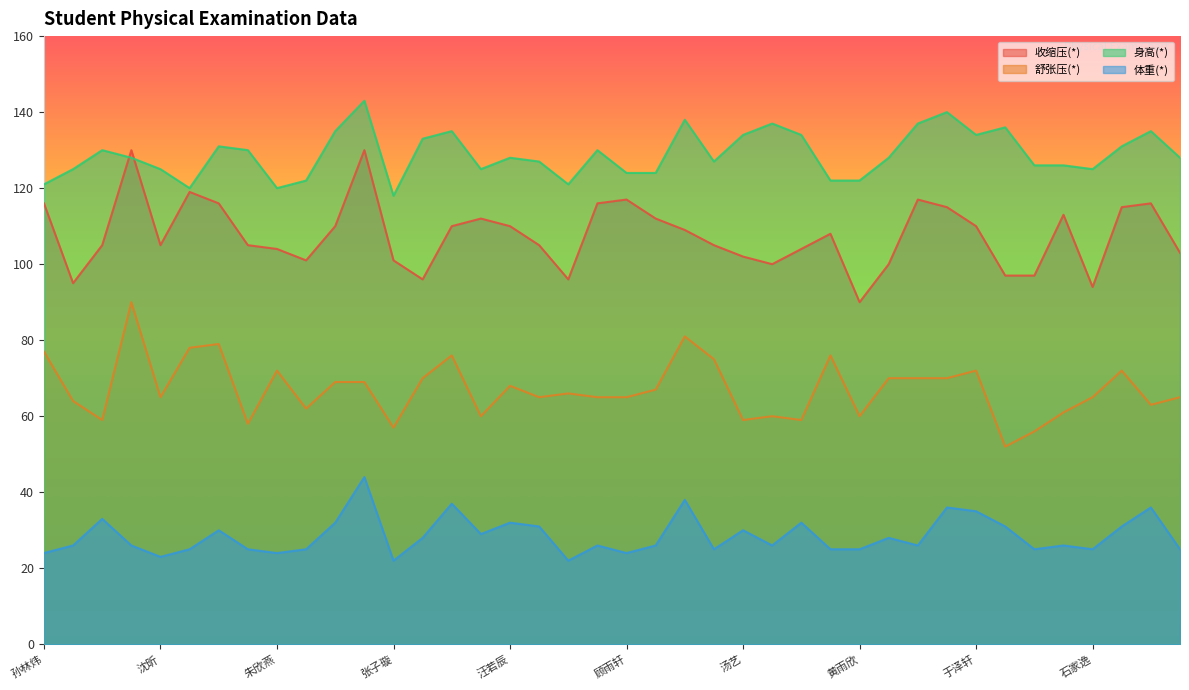

Reading left to right, transcribe all the data shown in this chart.

收缩压(*): 孙林炜=116	余佳佳=95	向元浩=105	单毅龙=130	沈昕=105	李傲妍=119	李欣然=116	杨紫菡=105	朱欣燕=104	高媛媛=101	孙文博=110	朱其帅=130	张子璇=101	陈远=96	戴广昊=110	刘一风=112	汪若辰=110	周欣悦=105	张钦轩=96	李清芸=116	顾雨轩=117	王伟宸=112	谢衍康=109	王梦杰=105	汤艺=102	胡宇航=100	徐梓铭=104	周诗妍=108	黄雨欣=90	王紫柔=100	谢佳橙=117	高天宇=115	于泽轩=110	孟令宣=97	杨松=97	张帅=113	石家逸=94	李铭柚=115	黄子轩=116	徐汝萱=103
舒张压(*): 孙林炜=77	余佳佳=64	向元浩=59	单毅龙=90	沈昕=65	李傲妍=78	李欣然=79	杨紫菡=58	朱欣燕=72	高媛媛=62	孙文博=69	朱其帅=69	张子璇=57	陈远=70	戴广昊=76	刘一风=60	汪若辰=68	周欣悦=65	张钦轩=66	李清芸=65	顾雨轩=65	王伟宸=67	谢衍康=81	王梦杰=75	汤艺=59	胡宇航=60	徐梓铭=59	周诗妍=76	黄雨欣=60	王紫柔=70	谢佳橙=70	高天宇=70	于泽轩=72	孟令宣=52	杨松=56	张帅=61	石家逸=65	李铭柚=72	黄子轩=63	徐汝萱=65
身高(*): 孙林炜=121	余佳佳=125	向元浩=130	单毅龙=128	沈昕=125	李傲妍=120	李欣然=131	杨紫菡=130	朱欣燕=120	高媛媛=122	孙文博=135	朱其帅=143	张子璇=118	陈远=133	戴广昊=135	刘一风=125	汪若辰=128	周欣悦=127	张钦轩=121	李清芸=130	顾雨轩=124	王伟宸=124	谢衍康=138	王梦杰=127	汤艺=134	胡宇航=137	徐梓铭=134	周诗妍=122	黄雨欣=122	王紫柔=128	谢佳橙=137	高天宇=140	于泽轩=134	孟令宣=136	杨松=126	张帅=126	石家逸=125	李铭柚=131	黄子轩=135	徐汝萱=128
体重(*): 孙林炜=24	余佳佳=26	向元浩=33	单毅龙=26	沈昕=23	李傲妍=25	李欣然=30	杨紫菡=25	朱欣燕=24	高媛媛=25	孙文博=32	朱其帅=44	张子璇=22	陈远=28	戴广昊=37	刘一风=29	汪若辰=32	周欣悦=31	张钦轩=22	李清芸=26	顾雨轩=24	王伟宸=26	谢衍康=38	王梦杰=25	汤艺=30	胡宇航=26	徐梓铭=32	周诗妍=25	黄雨欣=25	王紫柔=28	谢佳橙=26	高天宇=36	于泽轩=35	孟令宣=31	杨松=25	张帅=26	石家逸=25	李铭柚=31	黄子轩=36	徐汝萱=25